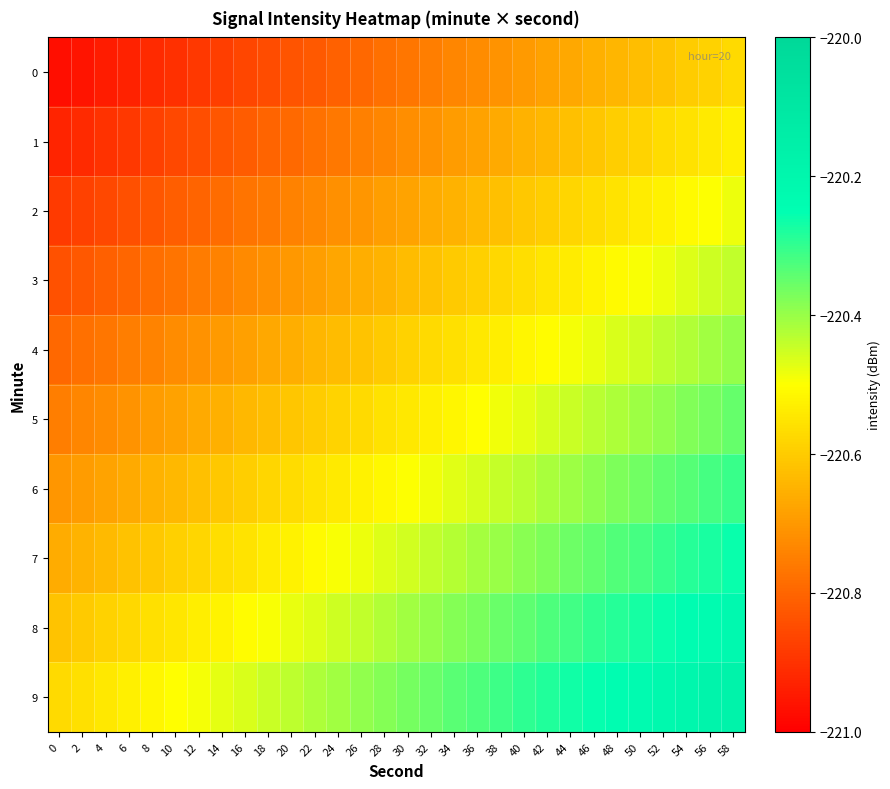

Between 8 and 6, which is larger?

8